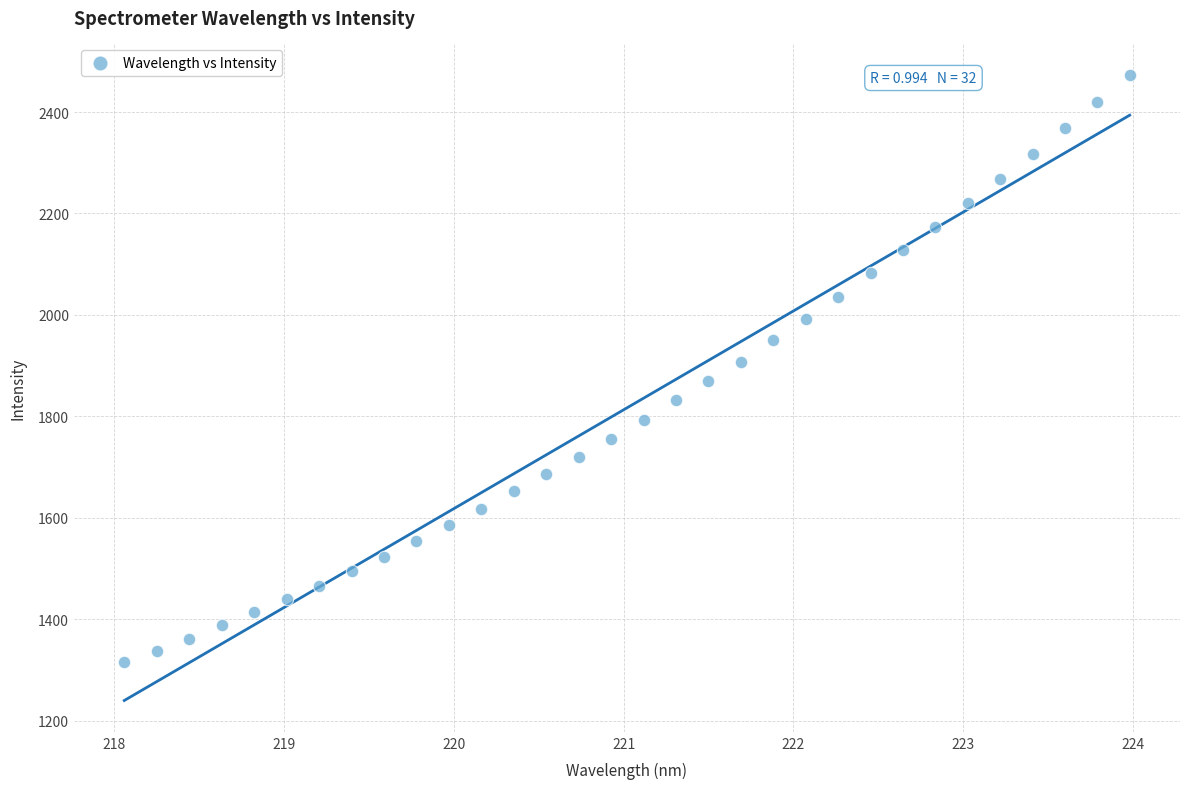

What is the range of X values (max minus min)?

5.9